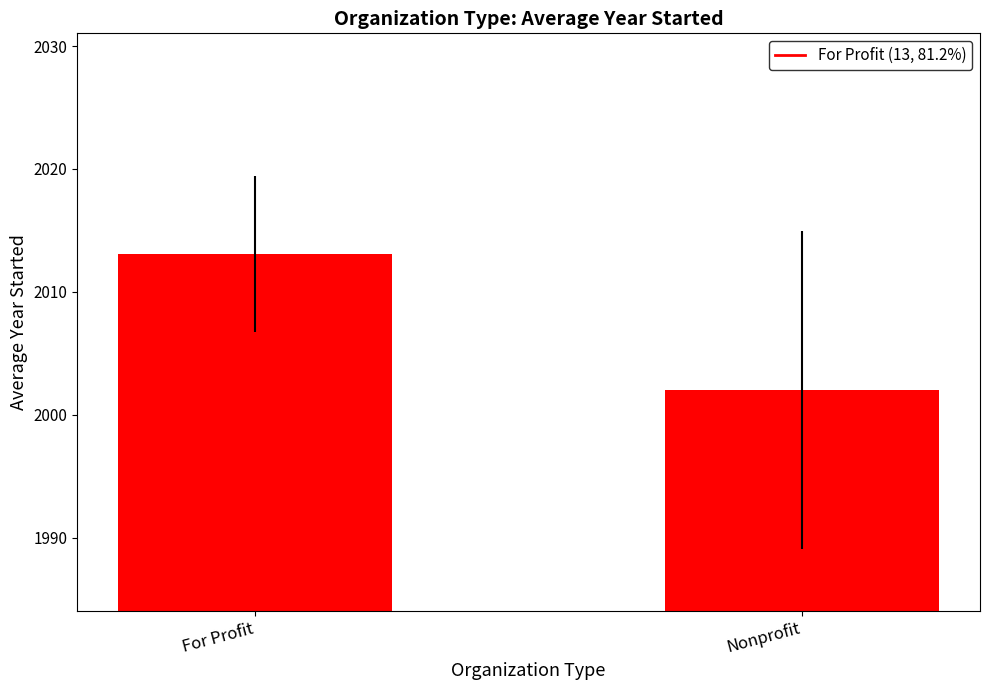

What position from the right is For Profit?

2